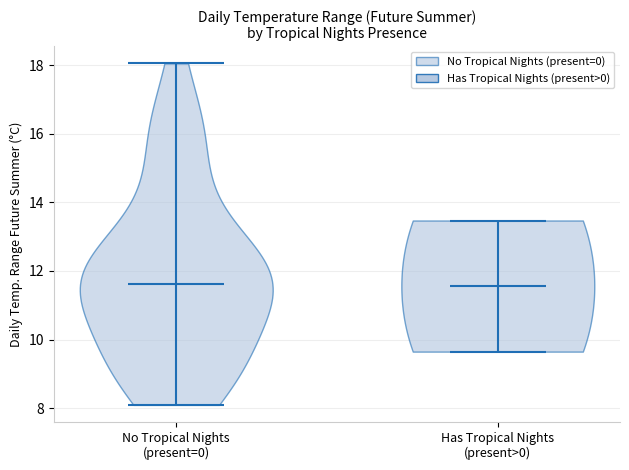

Reading left to right, read every violin against the y-axis: where its median line is, and the lowest and highest points it reaches. The values are not printed on the chart, so give them approximately, as read against the axis.

No Tropical Nights (present=0): median line 11.6, lowest point 8.0, highest point 18.0
Has Tropical Nights (present>0): median line 11.6, lowest point 9.6, highest point 13.4